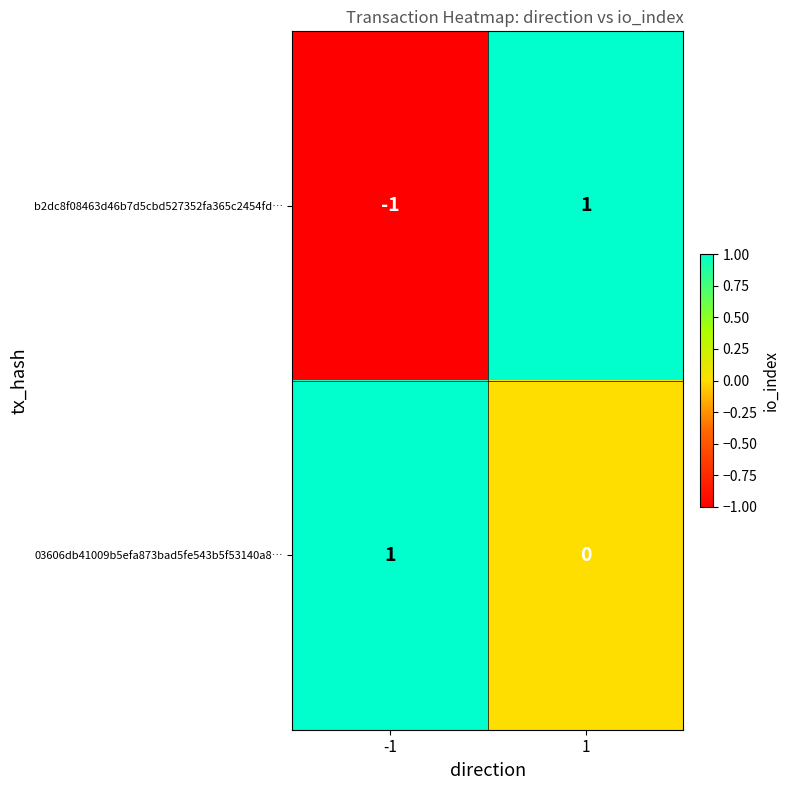

Is it true that 03606db41009b5efa873bad5fe543b5f53140a8… equals 1 at 1?

False